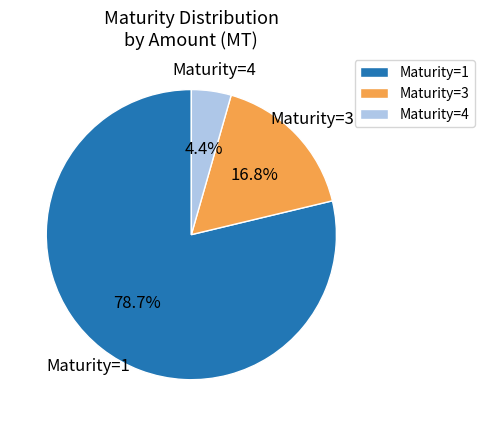

Which slice is the smallest?

Maturity=4